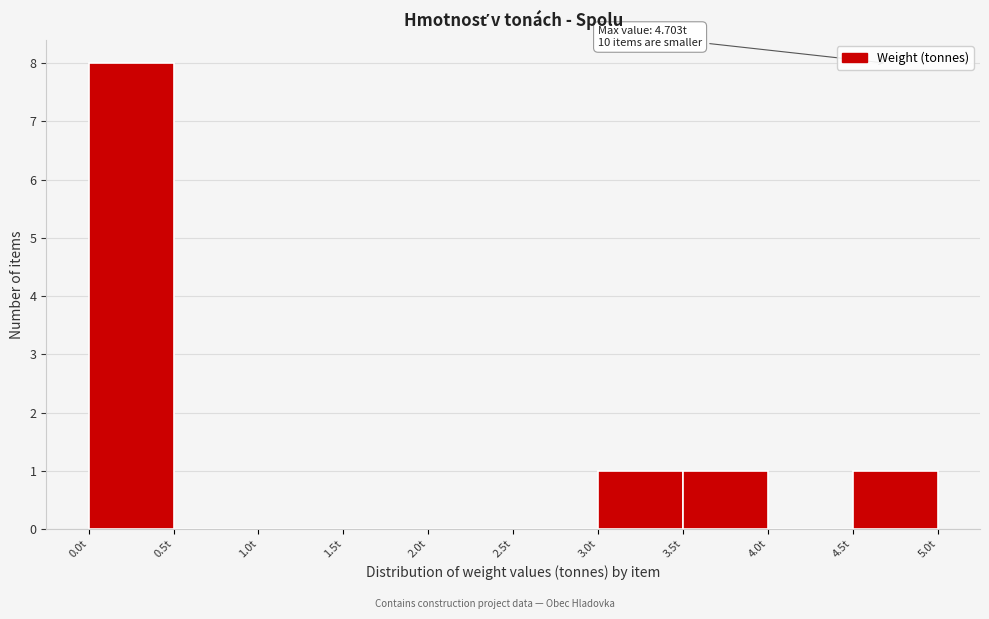

Over which range of the x-axis is the bar tallest?

0.0 to 0.5